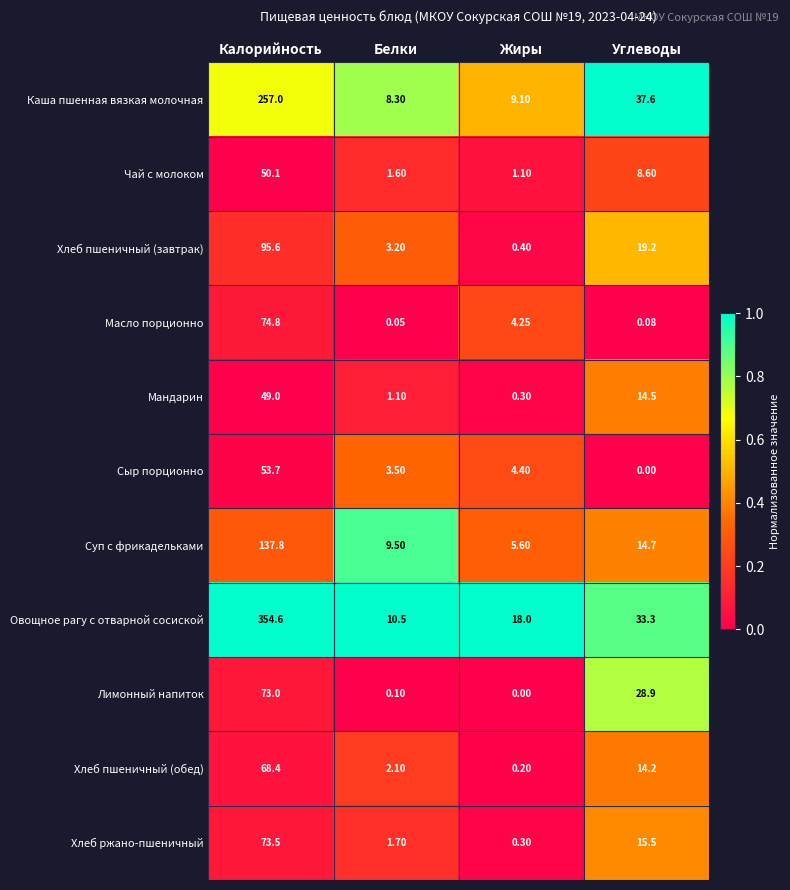

How many categories are shown in the chart?

4